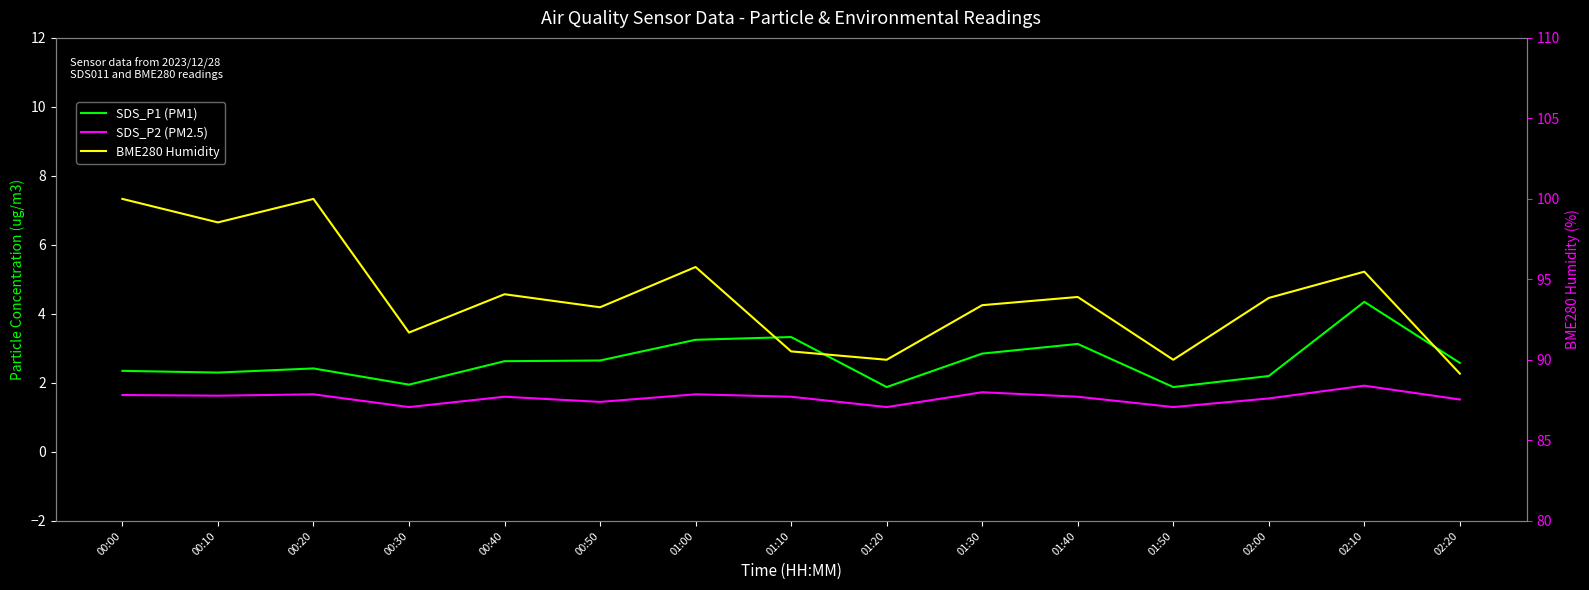

True or false: SDS_P1 (PM1) and BME280 Humidity cross at least once.

False